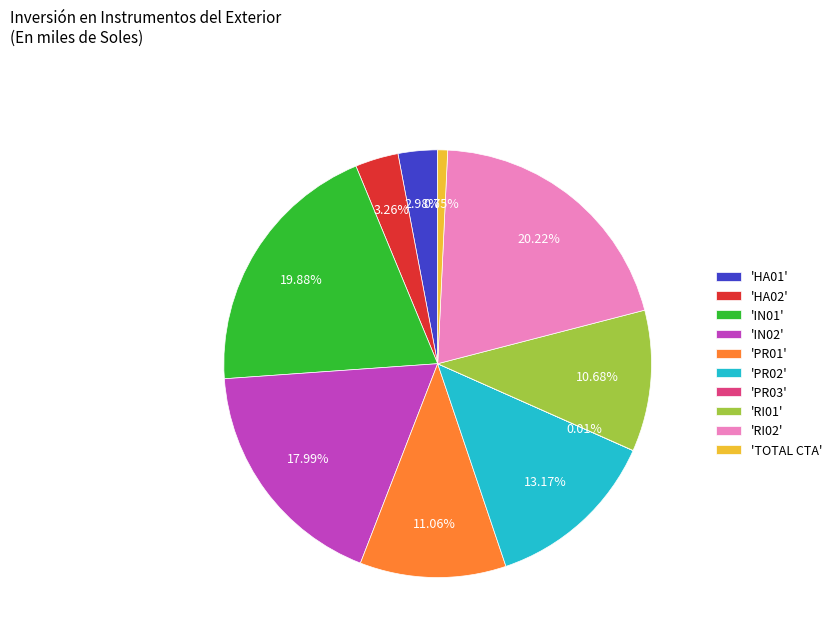

Which has a higher value, 'PR01' or 'TOTAL CTA'?

'PR01'